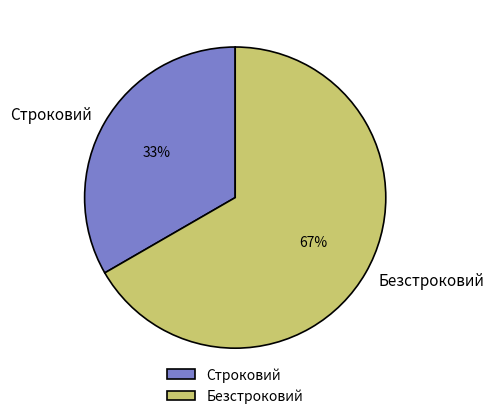

Rank the categories by value from lowest to highest.

Строковий, Безстроковий